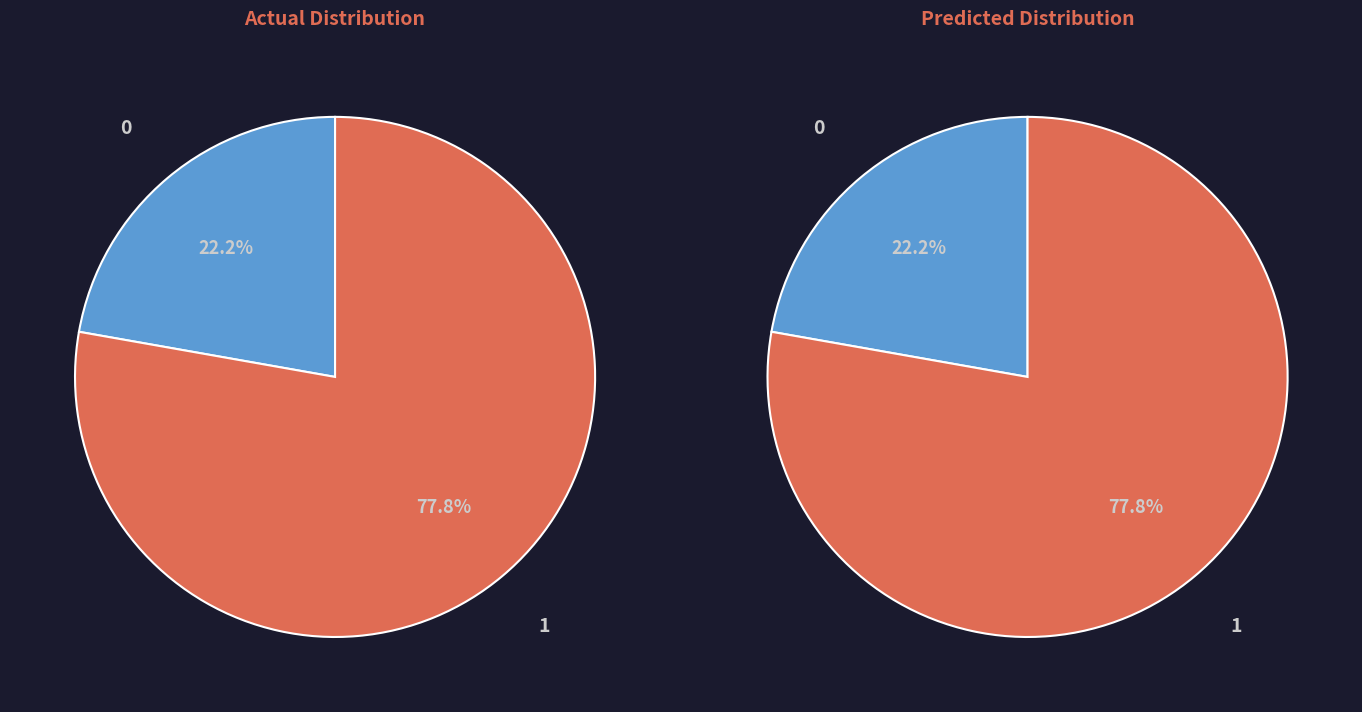

The 2019/12/4 slice represents 4% of the pie. True or false?

False